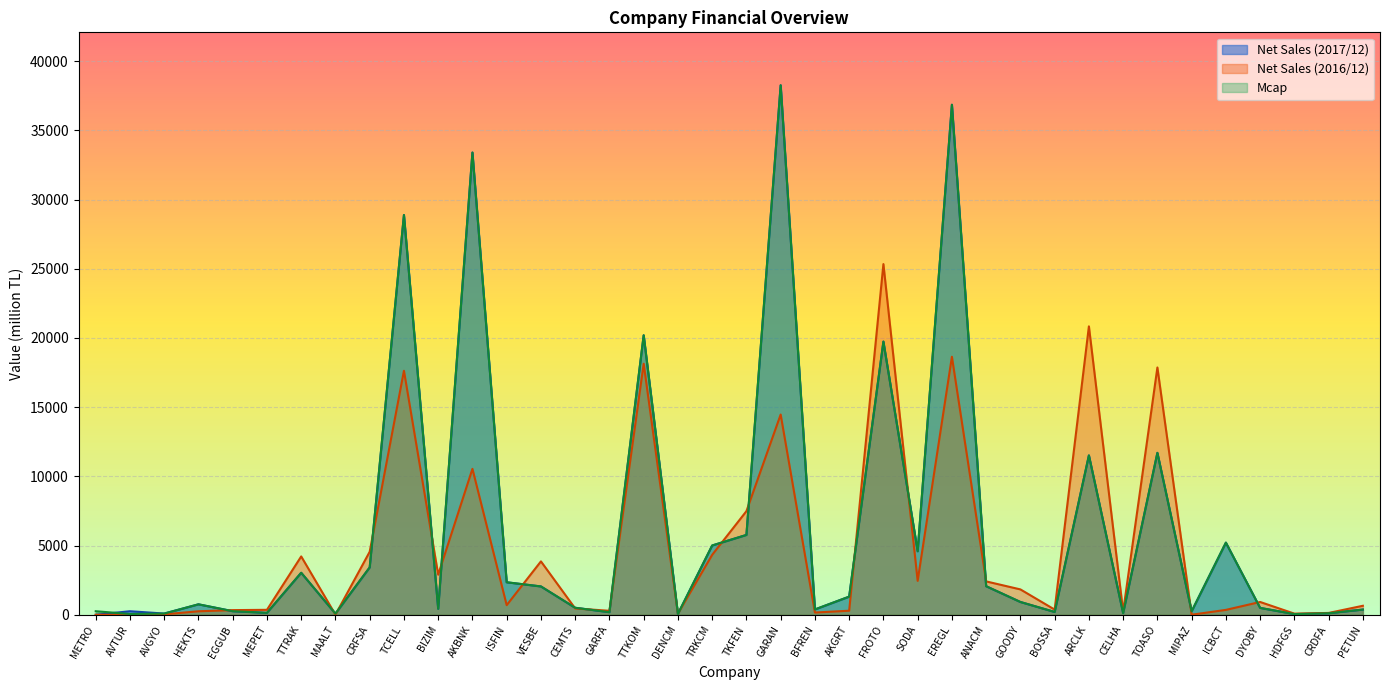

Does the chart display data point markers on the line(s)?

No